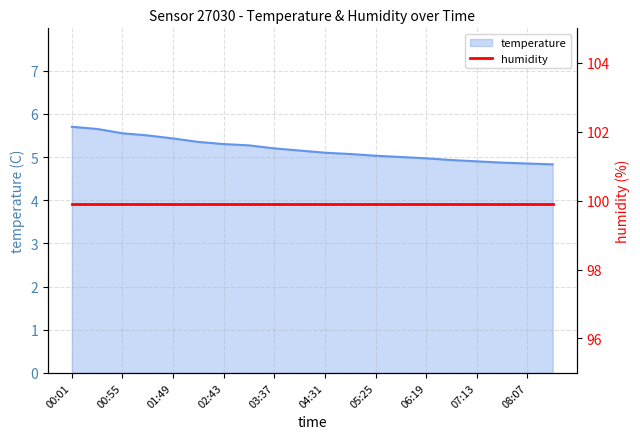

At which category does the chart reach its peak across all series?

00:01